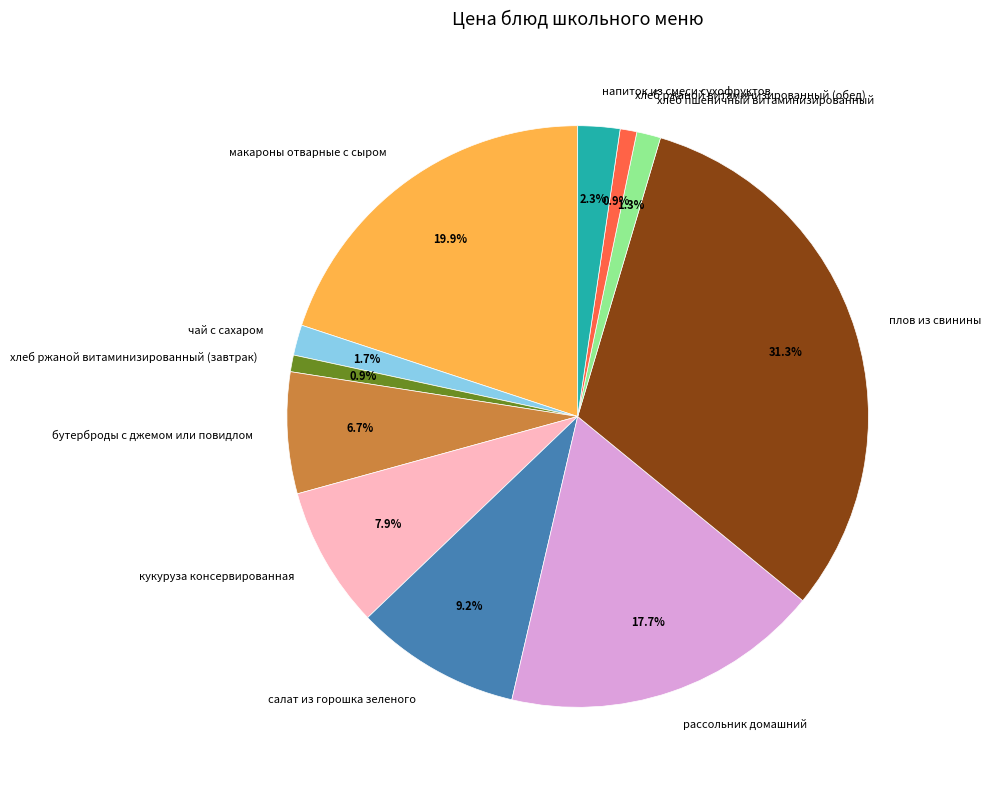

What is the largest slice in the pie chart?

плов из свинины